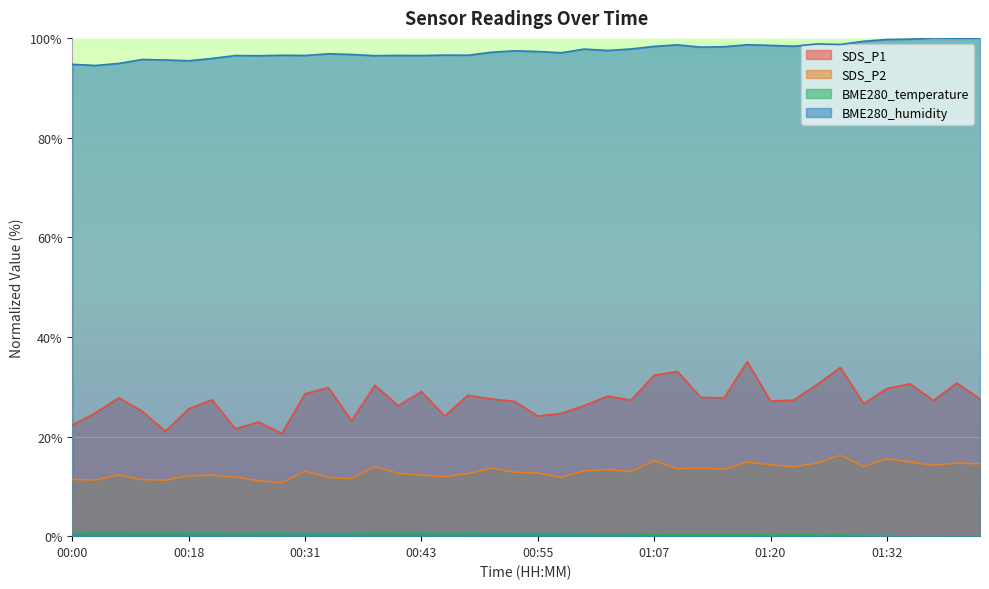

What value does the SDS_P2 series have at 00:31?

13.0